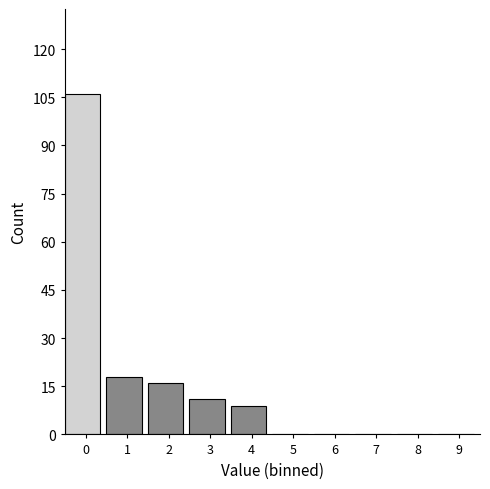

Reading right to left, list all the values displayed in this chart.

9=0	8=0	7=0	6=0	5=0	4=9	3=11	2=16	1=18	0=106